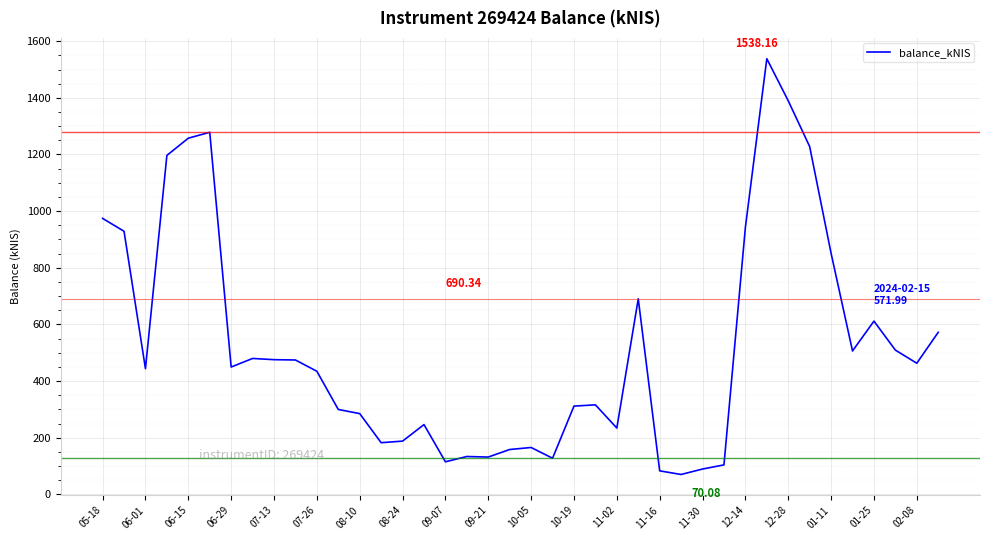

Does the chart have visible grid lines?

Yes